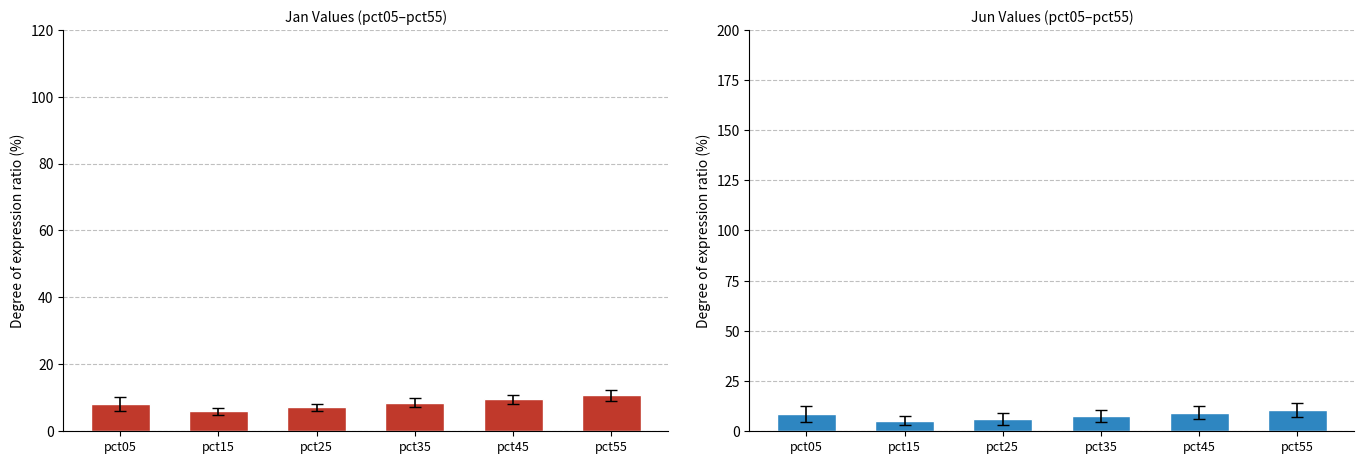

How many data points in Jan are above 8?

4